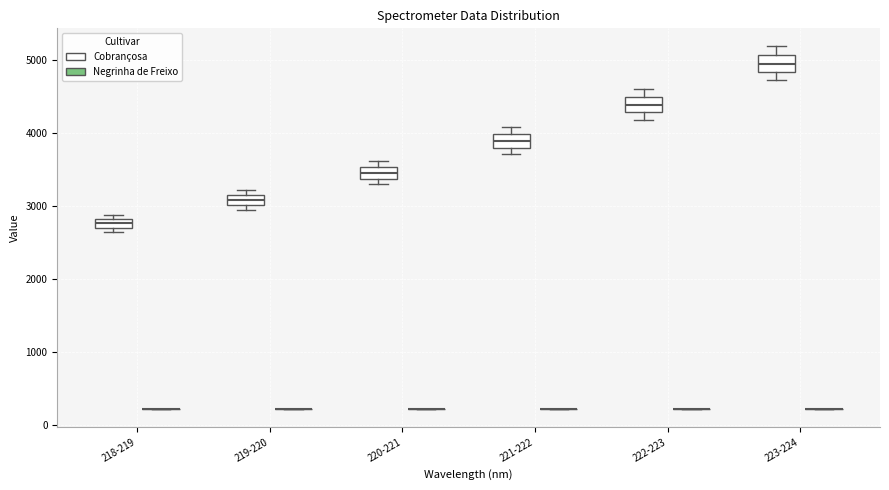

Where is the upper edge of the box for 220-221 (Cobrançosa) on the y-axis? The values are not printed on the chart, so give them approximately, as read against the axis.

3500